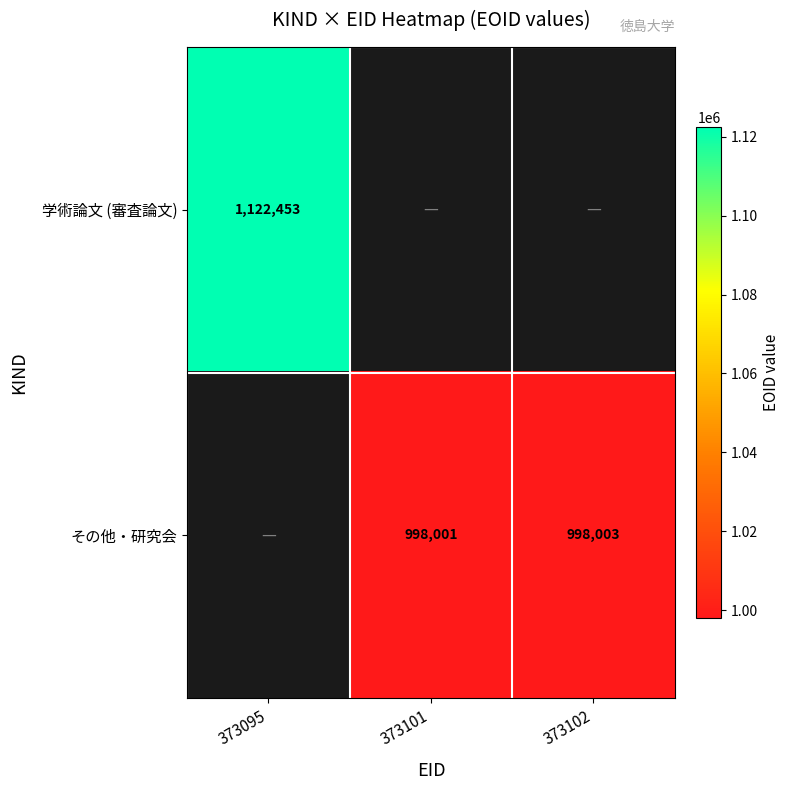

The value of その他・研究会 at 373101 is 1792543. True or false?

False